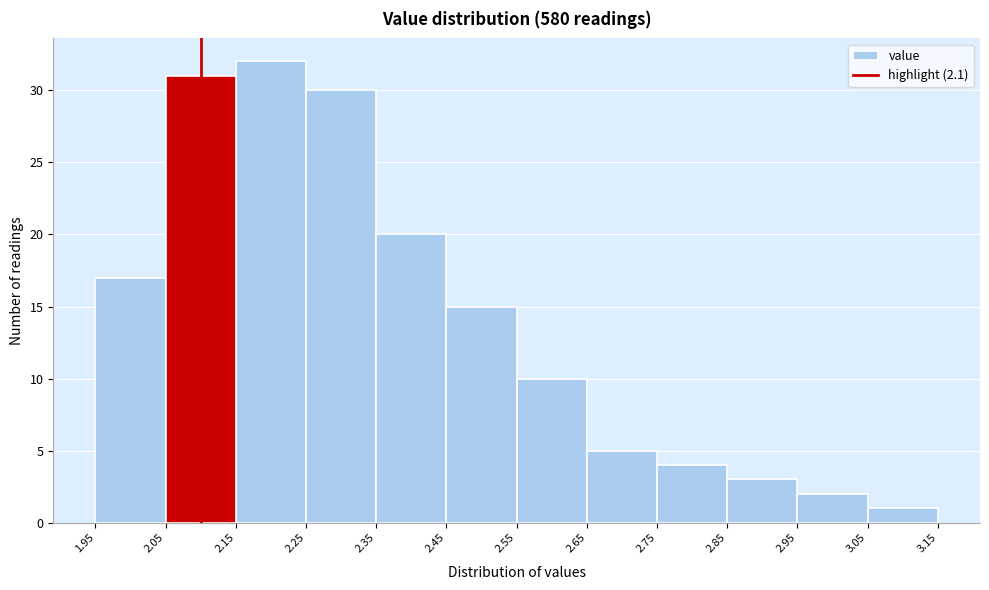

Reading left to right, transcribe this chart: for each bar, give the range it covers on the x-axis and its height. The values are not printed on the chart, so give them approximately, as read against the axis.

1.95 to 2.05: 17
2.05 to 2.15: 31
2.15 to 2.25: 32
2.25 to 2.35: 30
2.35 to 2.45: 20
2.45 to 2.55: 15
2.55 to 2.65: 10
2.65 to 2.75: 5
2.75 to 2.85: 4
2.85 to 2.95: 3
2.95 to 3.05: 2
3.05 to 3.15: 1